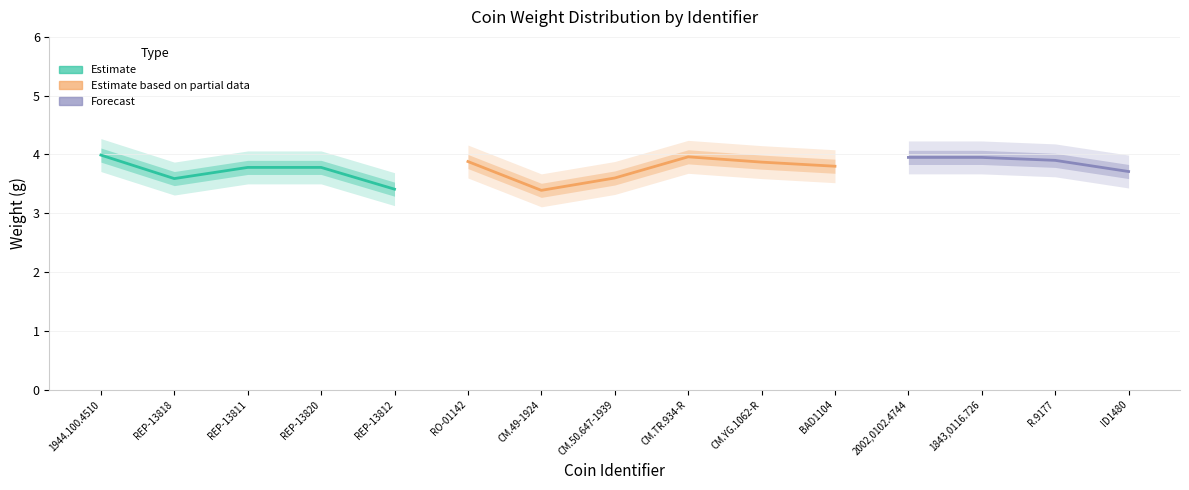

List the labels in order of value, smallest first.

CM.49-1924, REP-13812, REP-13818, CM.50.647-1939, ID1480, REP-13811, REP-13820, BAD1104, CM.YG.1062-R, RO-01142, R.9177, 2002,0102.4744, 1843,0116.726, CM.TR.934-R, 1944.100.4510